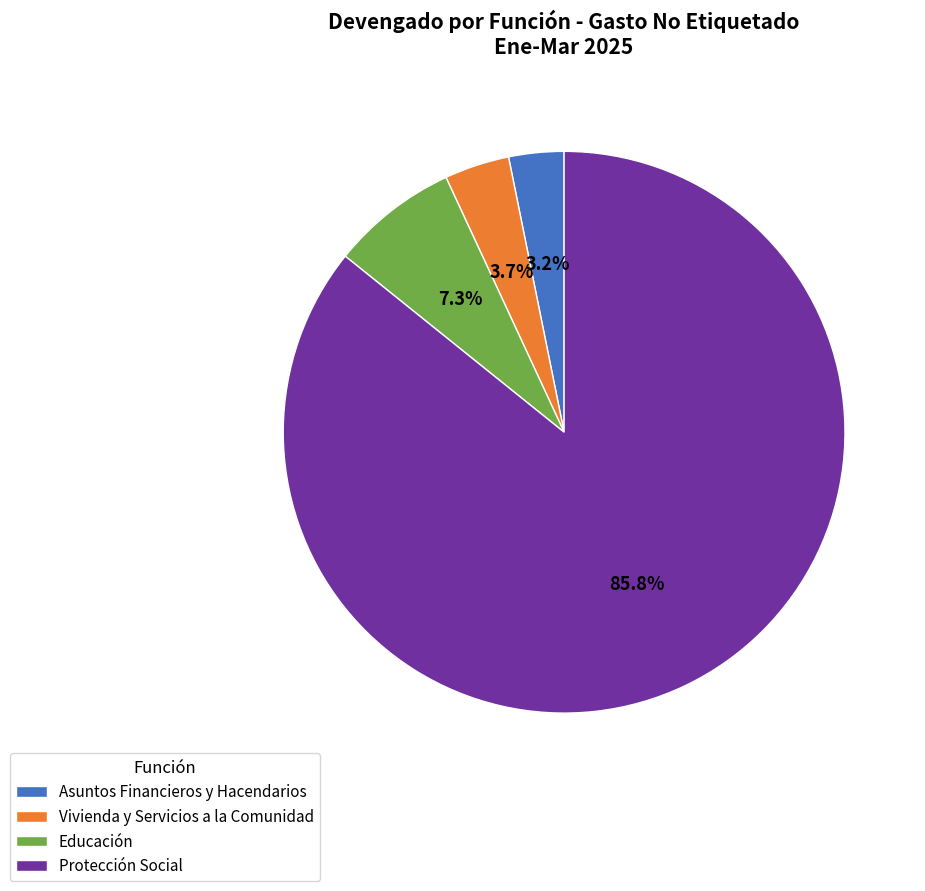

Which category accounts for the majority?

Protección Social